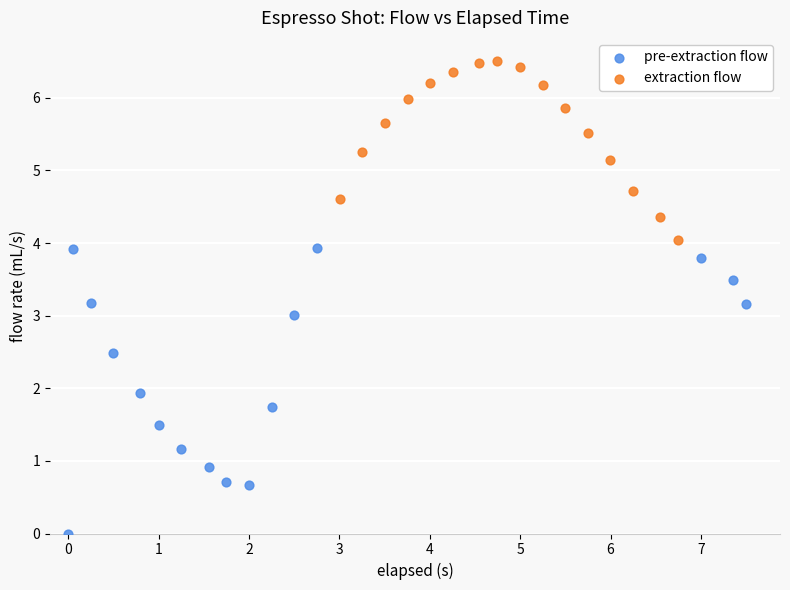

Which series reaches the maximum Y coordinate?

extraction flow